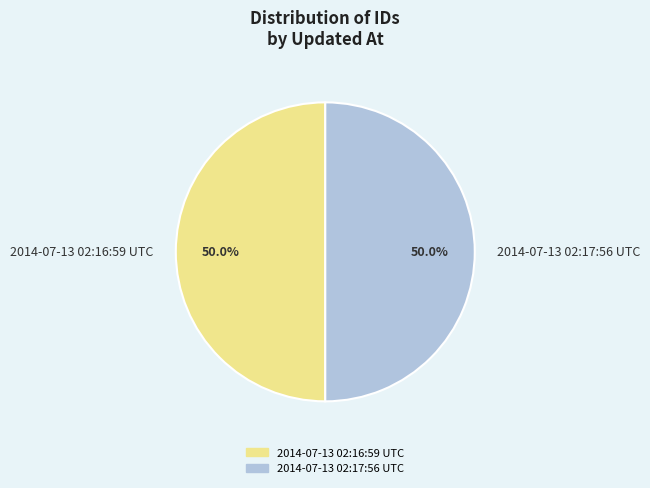

Approximately how many times larger is the value at 2014-07-13 02:17:56 UTC compared to 2014-07-13 02:16:59 UTC?

1.0